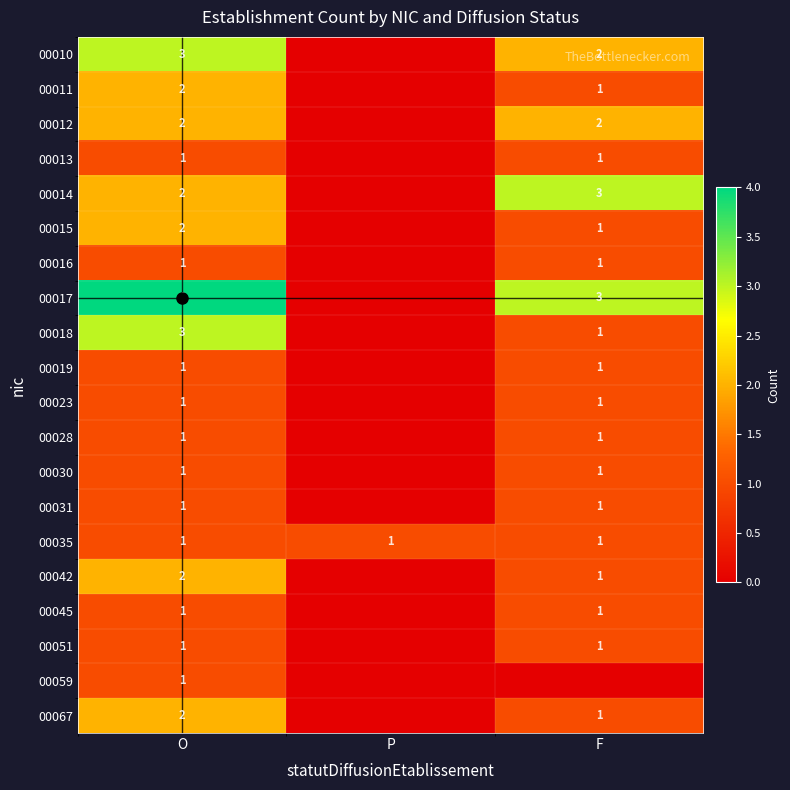

What is the difference between the highest and lowest values at O?

3